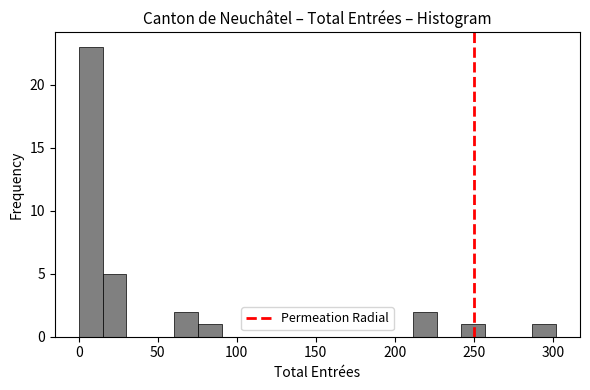

Read against the x-axis, roughly where is the centre of the tallest bar?

10